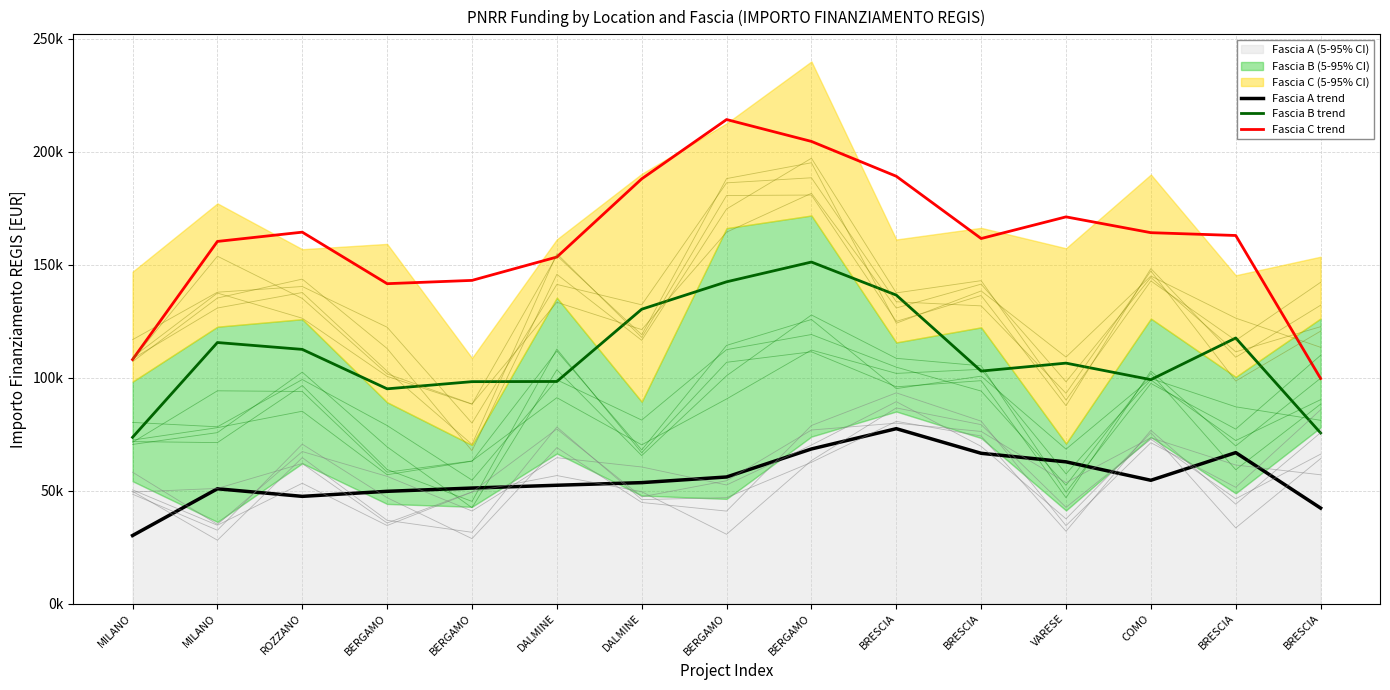

Count the number of categories in the chart.

15